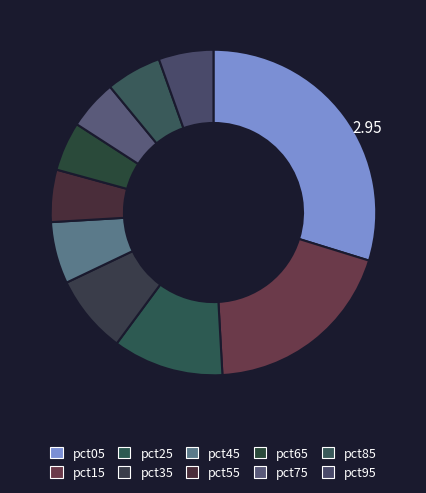

To the nearest percent, what is the difference between the pct55 and pct15 slice percentages?

14%